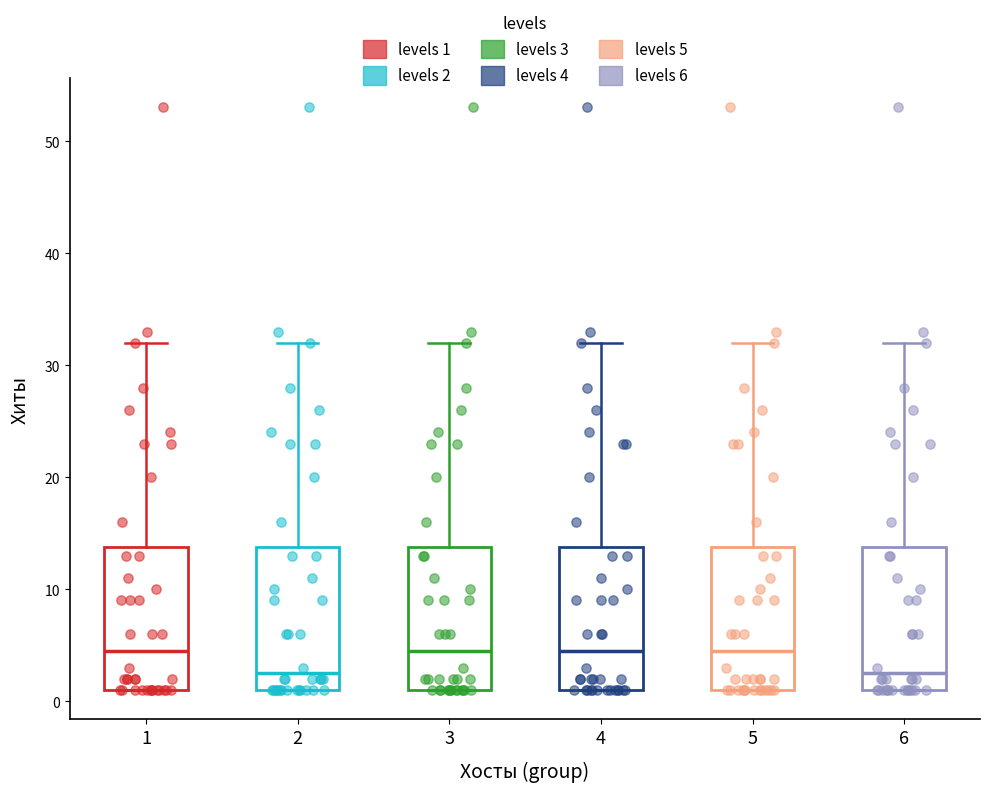

Reading left to right, read every box against the y-axis: the position of its median line, the range the box covers, and the ends of its whiskers. The values are not printed on the chart, so give them approximately, as read against the axis.

1: median 5, box 1 to 14, whiskers 1 to 32
2: median 3, box 1 to 14, whiskers 1 to 32
3: median 5, box 1 to 14, whiskers 1 to 32
4: median 5, box 1 to 14, whiskers 1 to 32
5: median 5, box 1 to 14, whiskers 1 to 32
6: median 3, box 1 to 14, whiskers 1 to 32